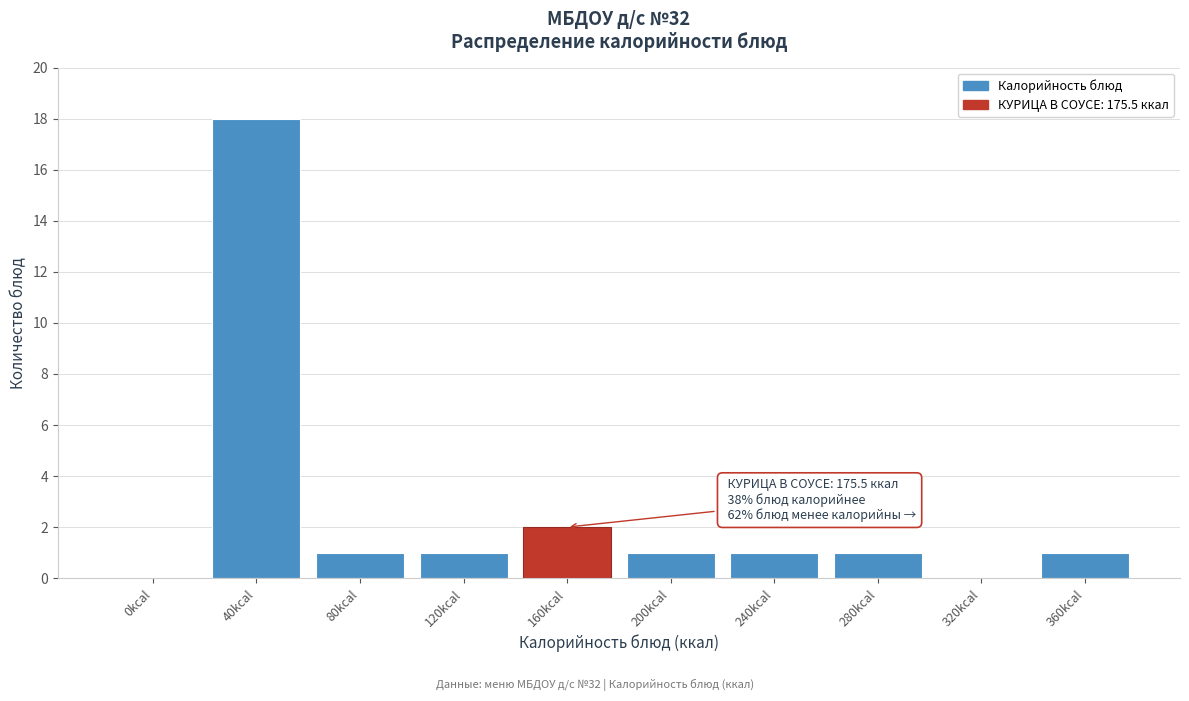

Reading left to right, transcribe all the data shown in this chart.

0kcal=0	40kcal=18	80kcal=1	120kcal=1	160kcal=2	200kcal=1	240kcal=1	280kcal=1	320kcal=0	360kcal=1